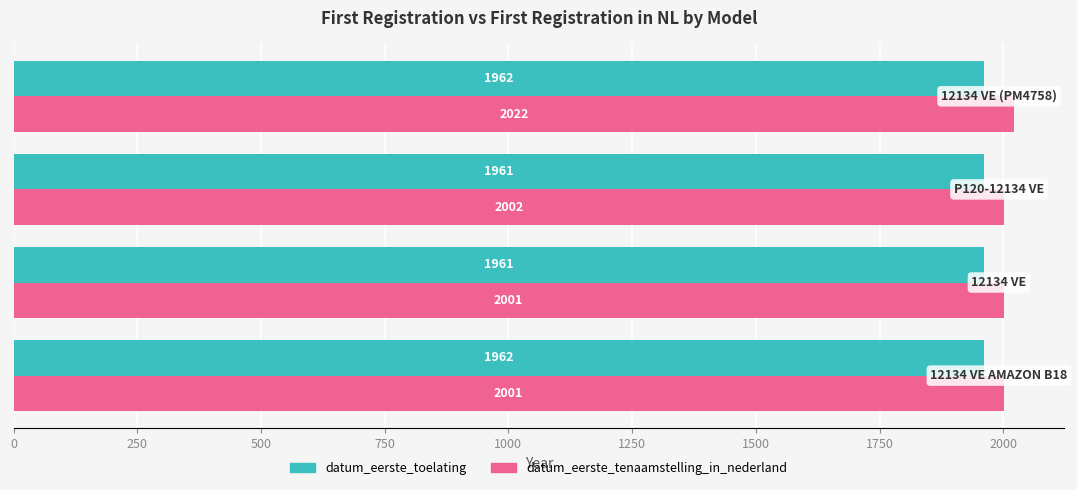

What is the minimum value for datum_eerste_toelating?

1961